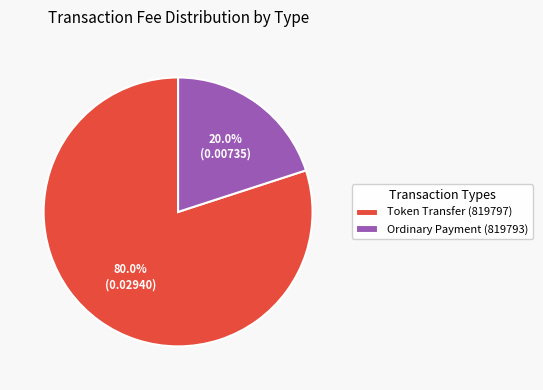

How many segments does this pie chart have?

2